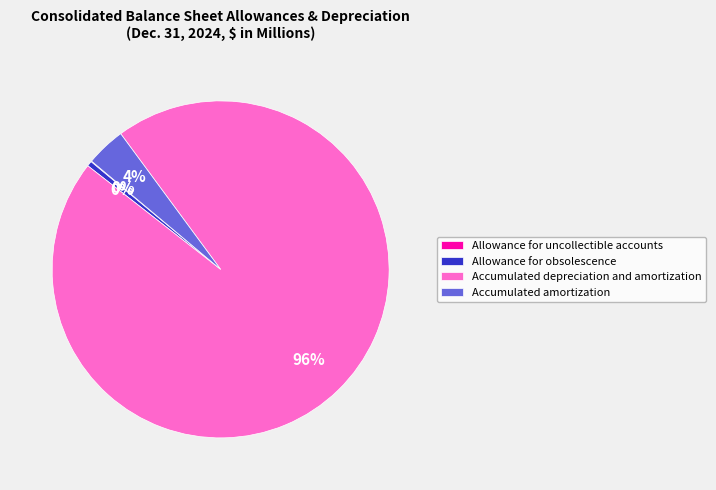

To the nearest percent, what is the average slice percentage?

25%